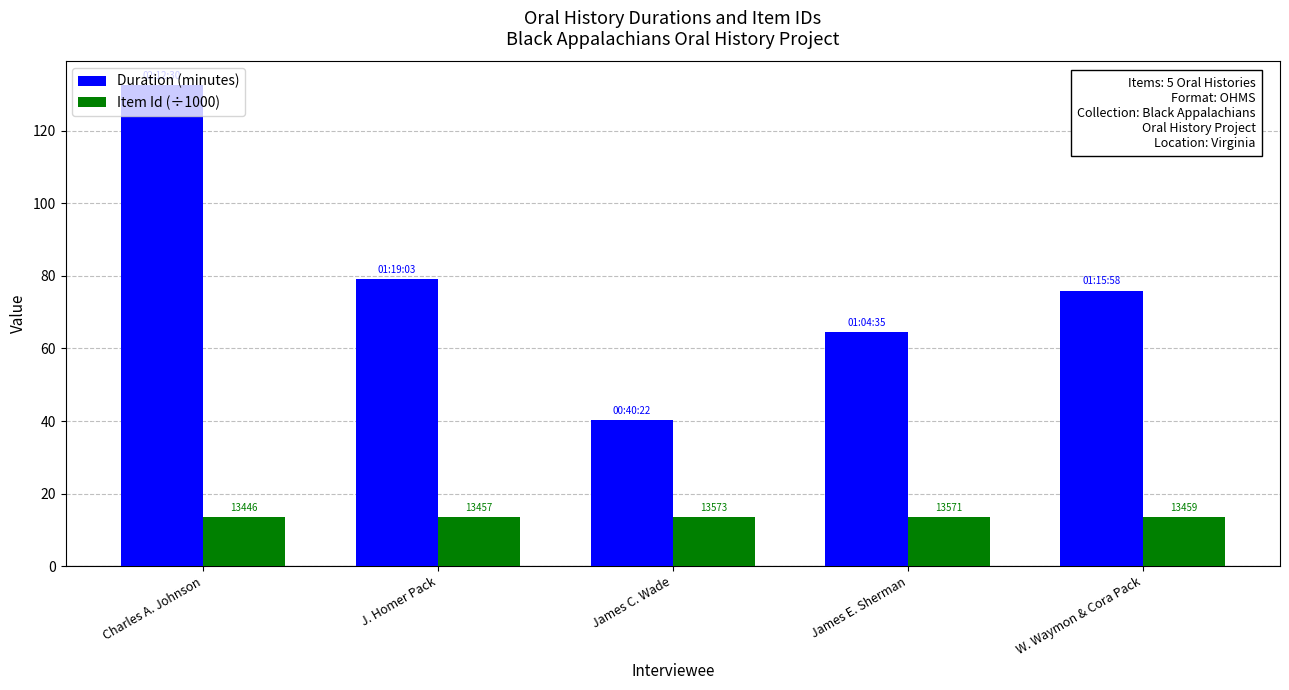

What are all the series names shown in the legend?

Duration (minutes), Item Id (÷1000)